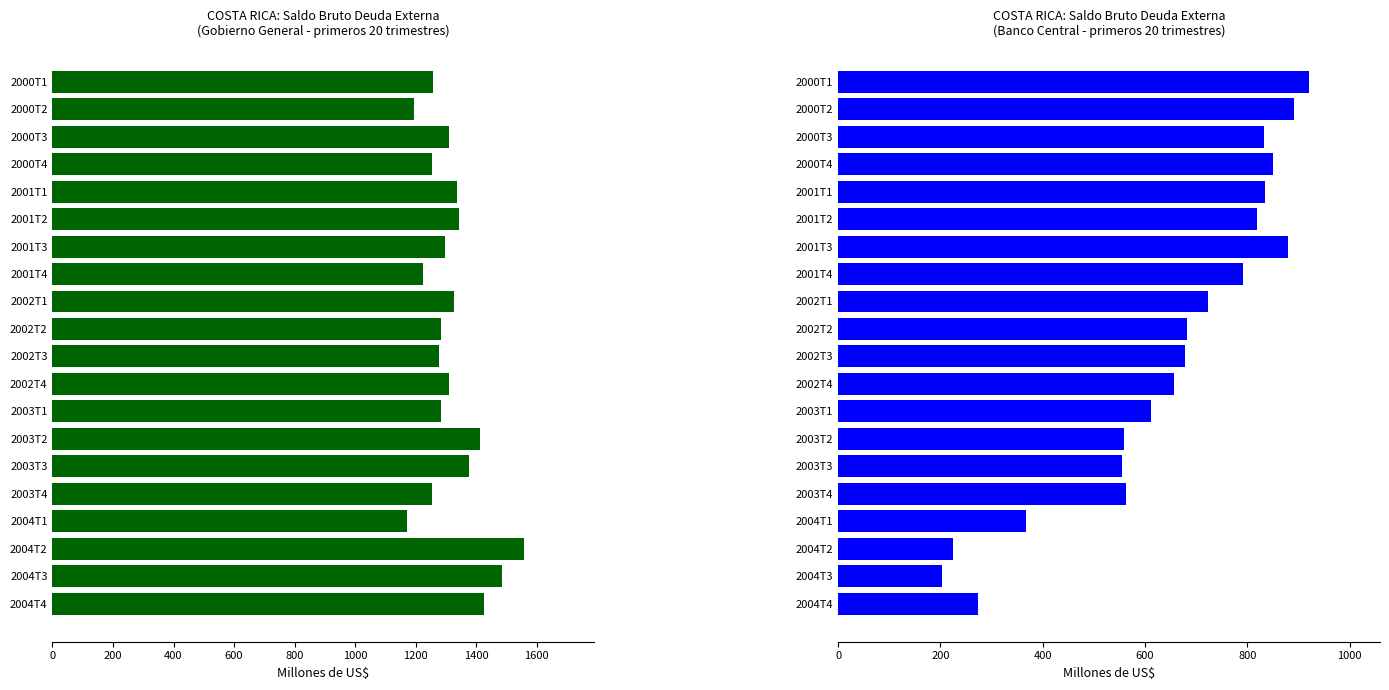

What is the minimum value for Banco central?

202.8